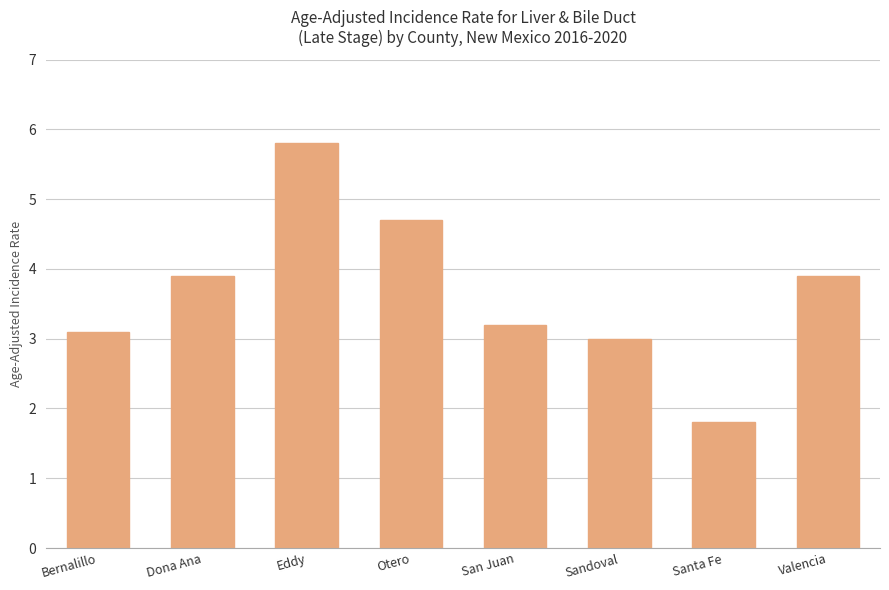

What is the value of the 6th bar from the left?

3.0